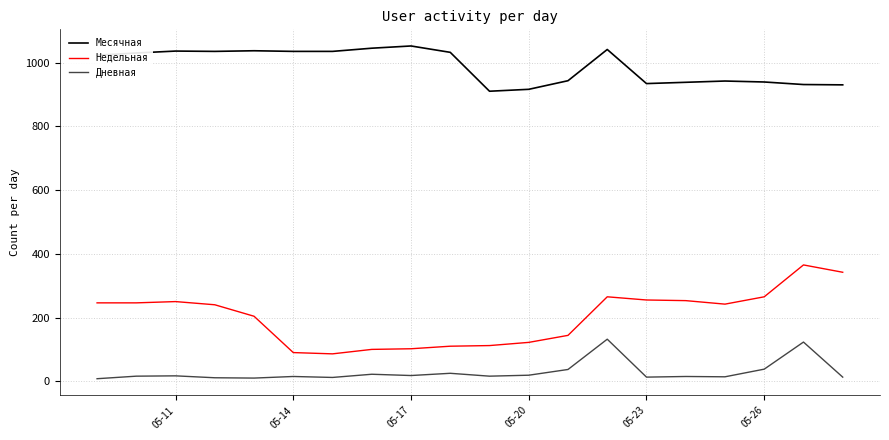

List the series in order of their peak value, highest first.

Месячная, Недельная, Дневная